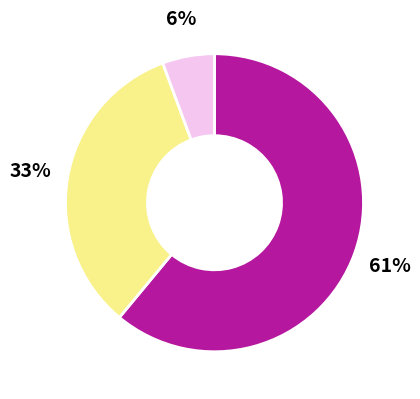

To the nearest percent, what is the difference between the largest and smallest slice percentages?

55%